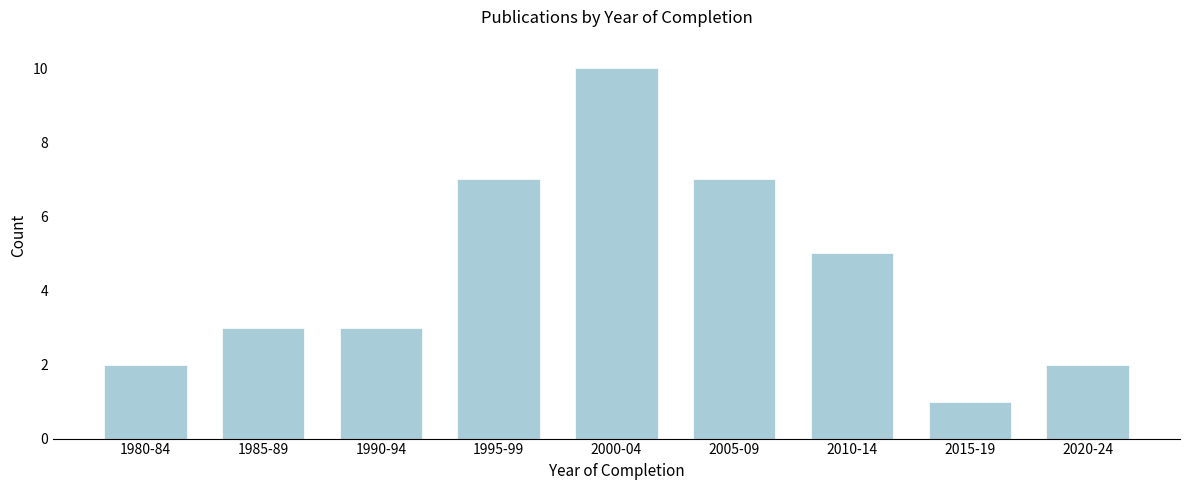

Reading left to right, list all the values displayed in this chart.

2	3	3	7	10	7	5	1	2